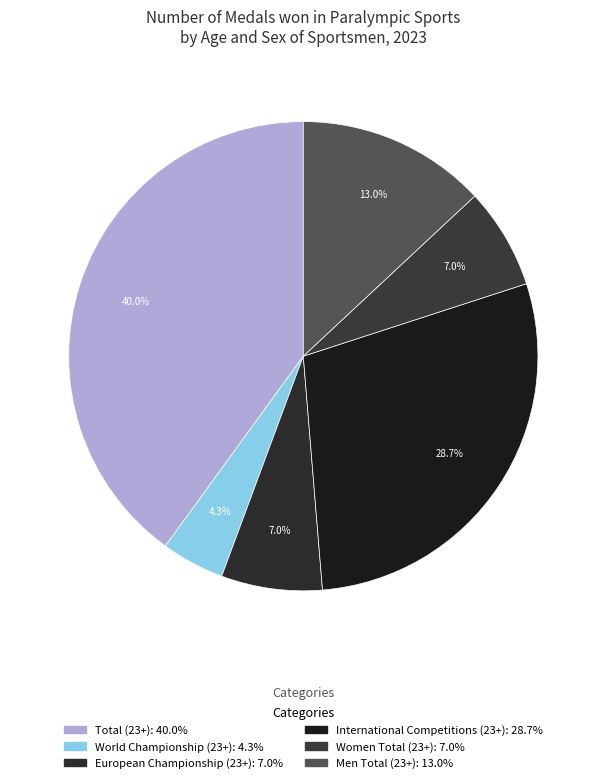

To the nearest percent, what is the combined percentage of Total (23+) and European Championship (23+)?

47%